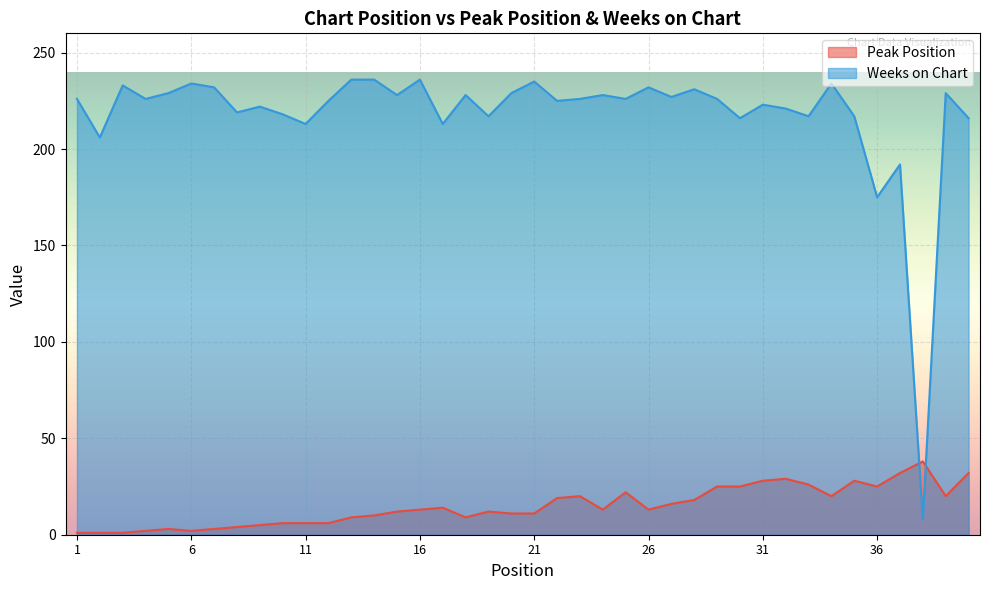

What is the maximum value for Weeks on Chart?

236